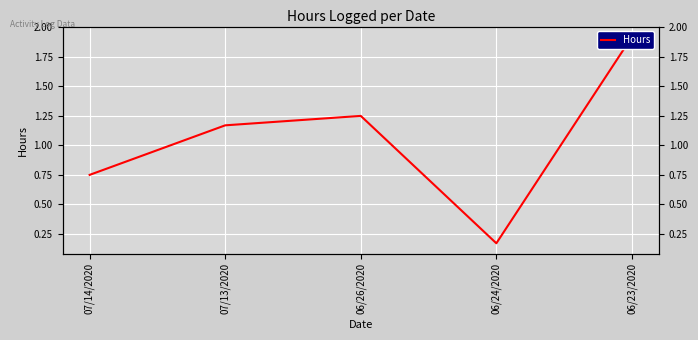

Rank the categories by value from highest to lowest.

06/23/2020, 06/26/2020, 07/13/2020, 07/14/2020, 06/24/2020